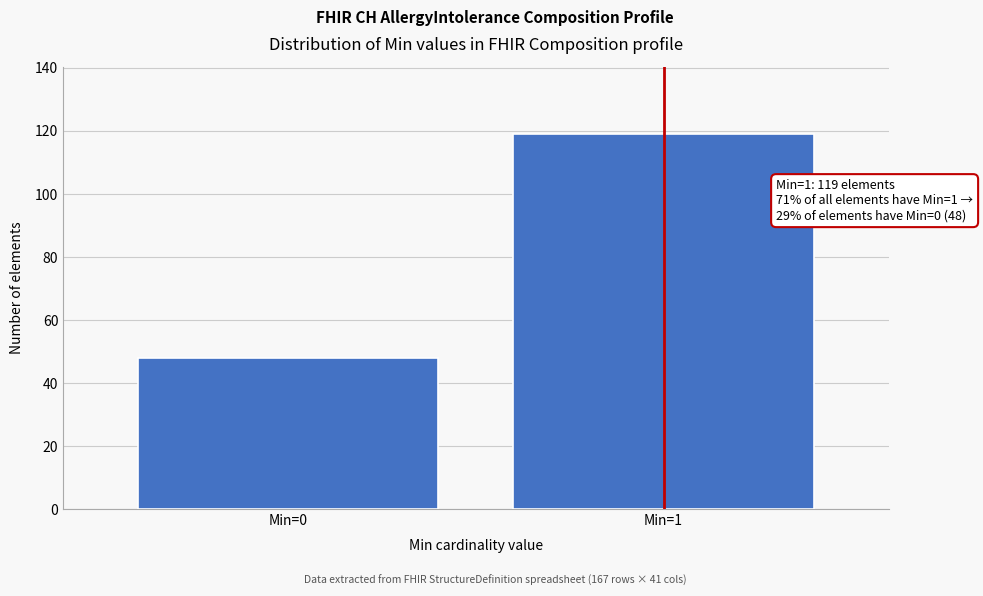

Reading left to right, list all the values displayed in this chart.

48	119